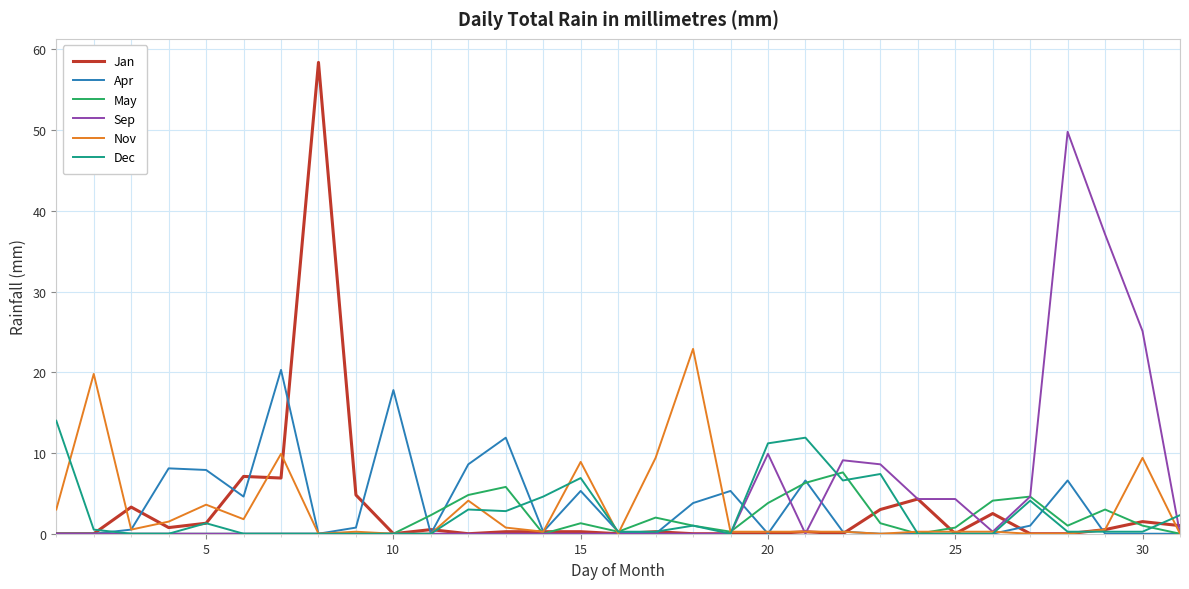

Which series has the widest spread of values?

Jan